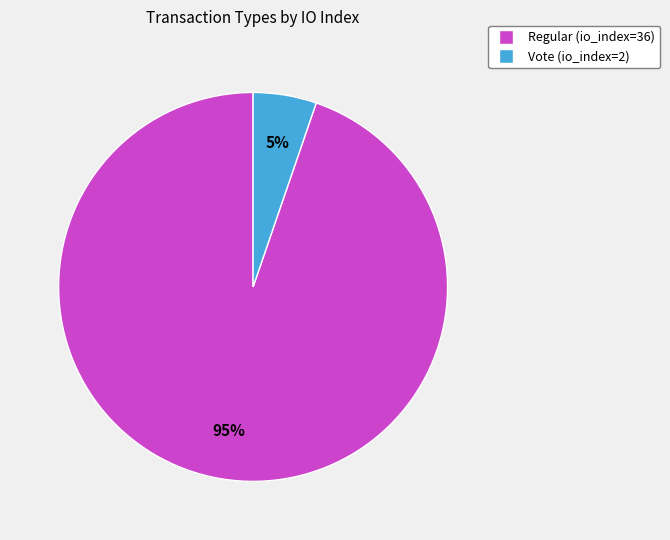

Between Vote (io_index=2) and Regular (io_index=36), which is larger?

Regular (io_index=36)